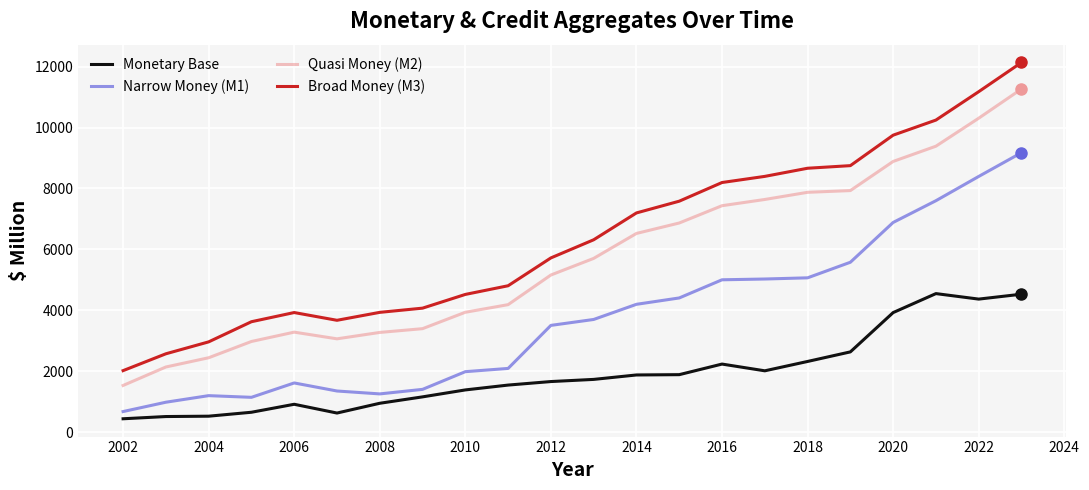

List the series in order of their peak value, lowest first.

Monetary Base, Narrow Money (M1), Quasi Money (M2), Broad Money (M3)